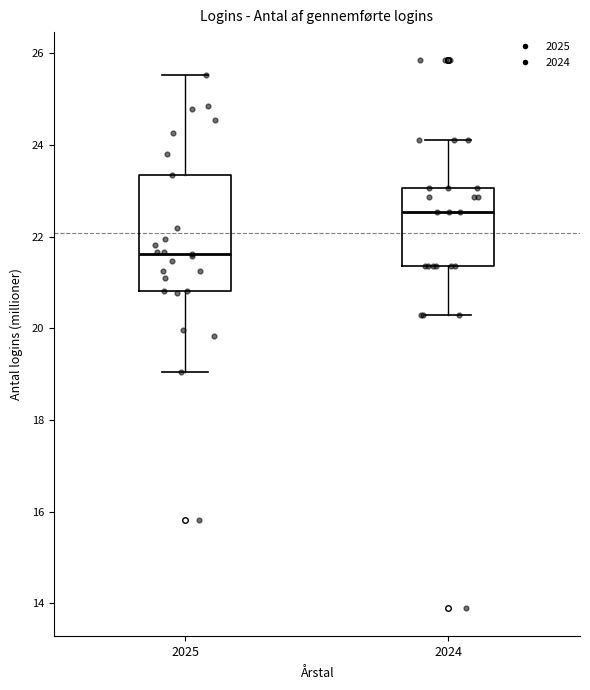

Which box is the tallest, from its lower edge to its upper edge?

2025